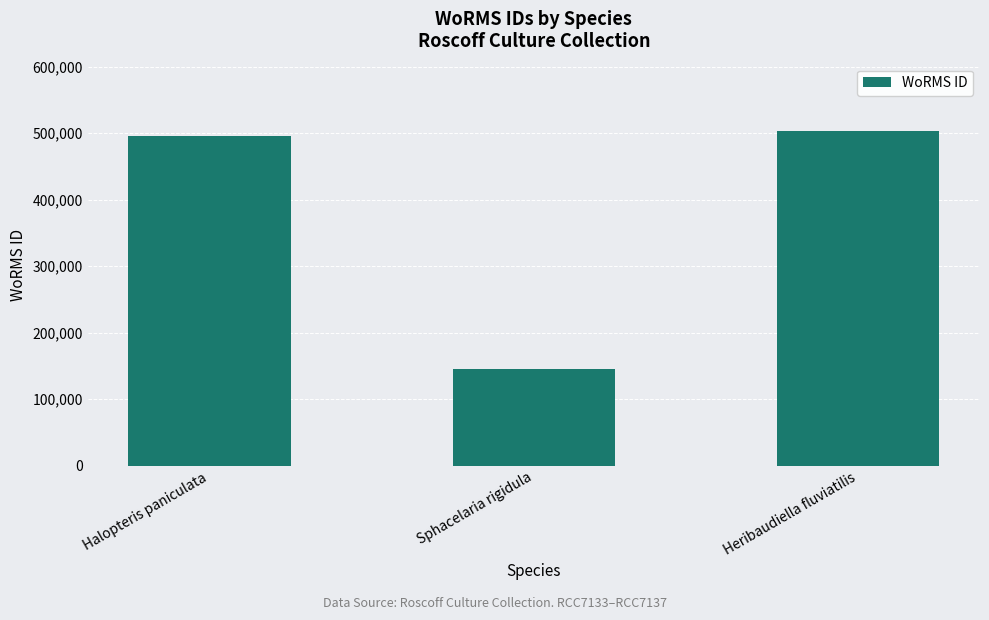

Reading right to left, what are all the values shown in this chart?

Heribaudiella fluviatilis=503920	Sphacelaria rigidula=145902	Halopteris paniculata=496299